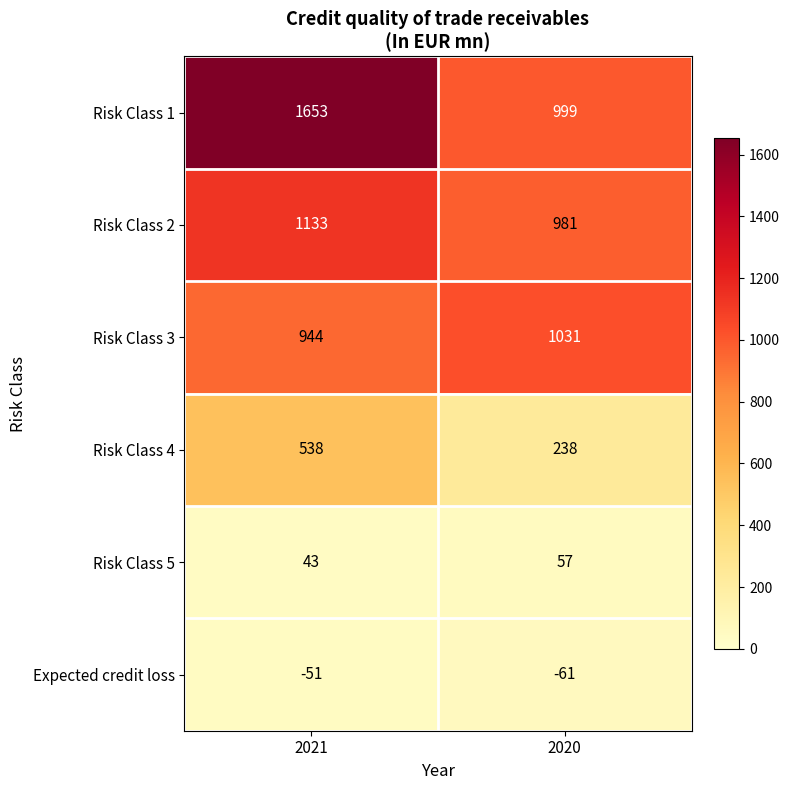

Where is Expected credit loss nearest to the value -56?

2021